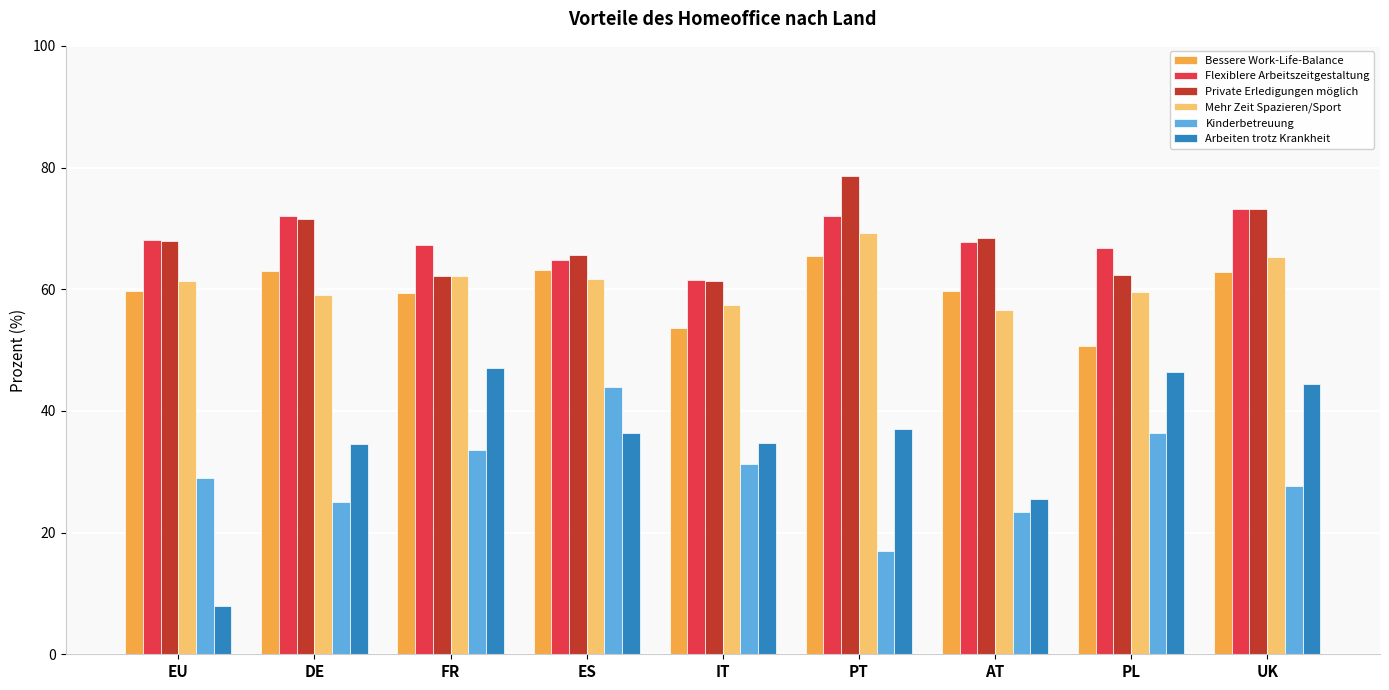

Rank the series by their maximum value, from highest to lowest.

Private Erledigungen möglich, Flexiblere Arbeitszeitgestaltung, Mehr Zeit Spazieren/Sport, Bessere Work-Life-Balance, Arbeiten trotz Krankheit, Kinderbetreuung